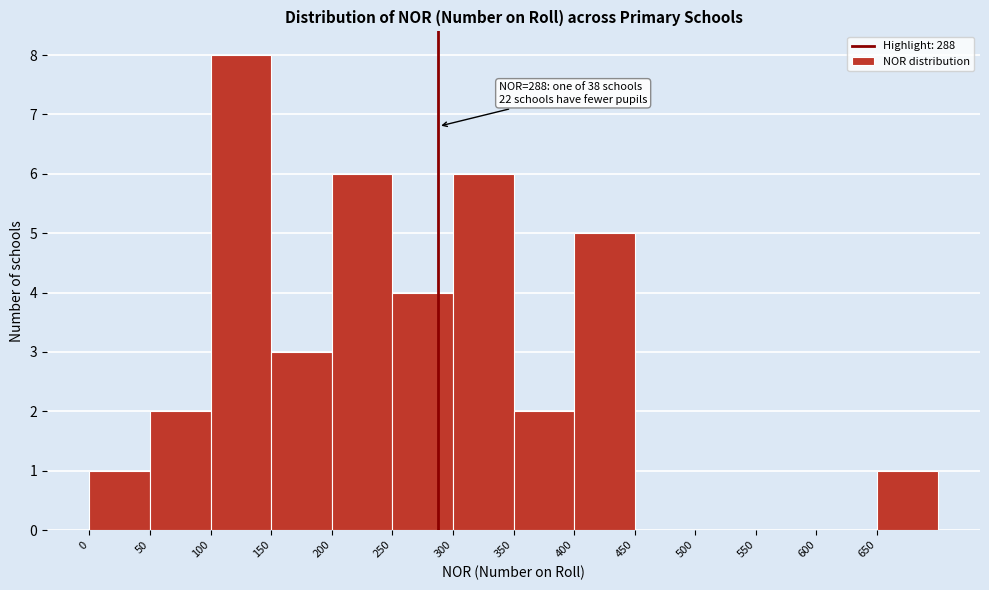

Which range on the x-axis has the tallest bar?

100 to 150